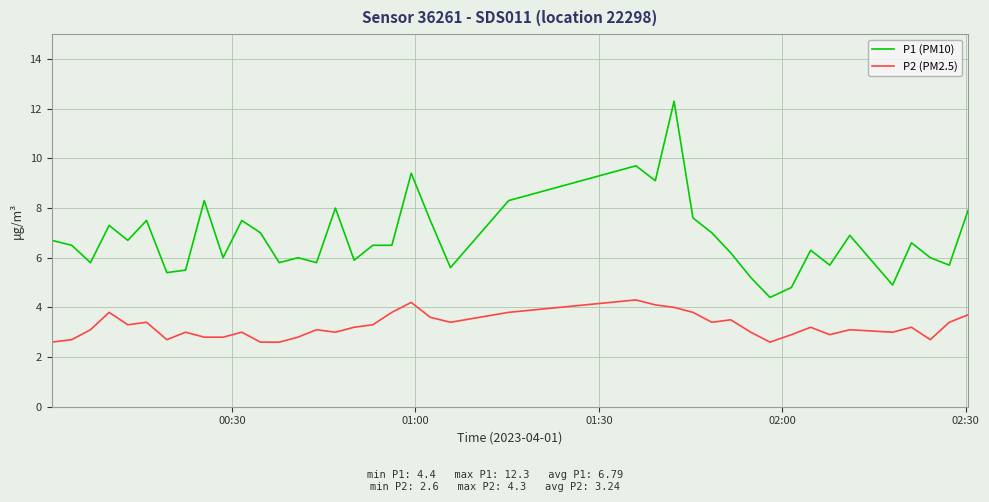

What is the minimum value shown in the chart?

2.6